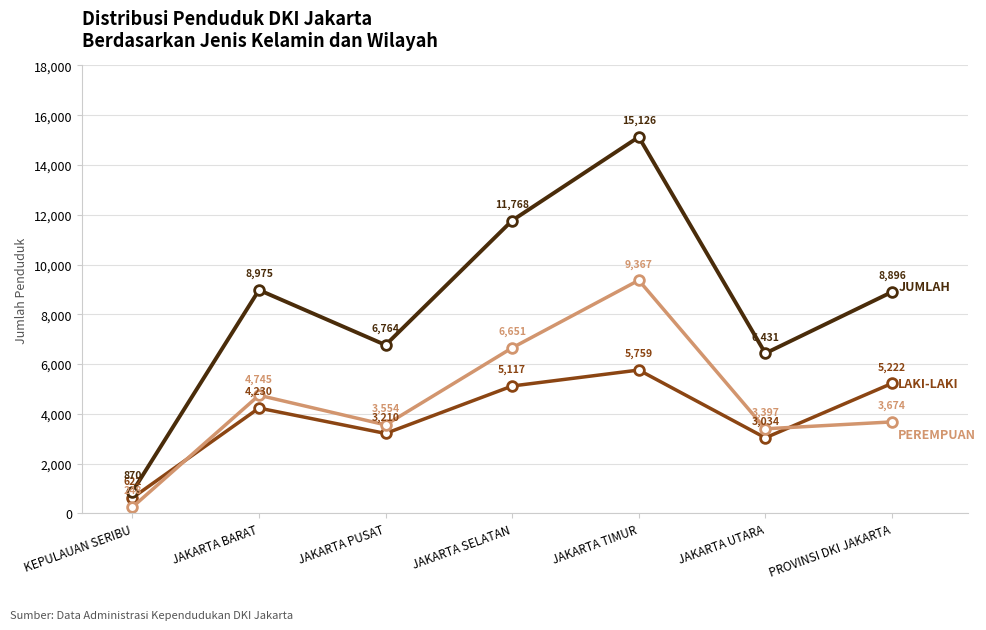

What is the minimum value shown in the chart?

248